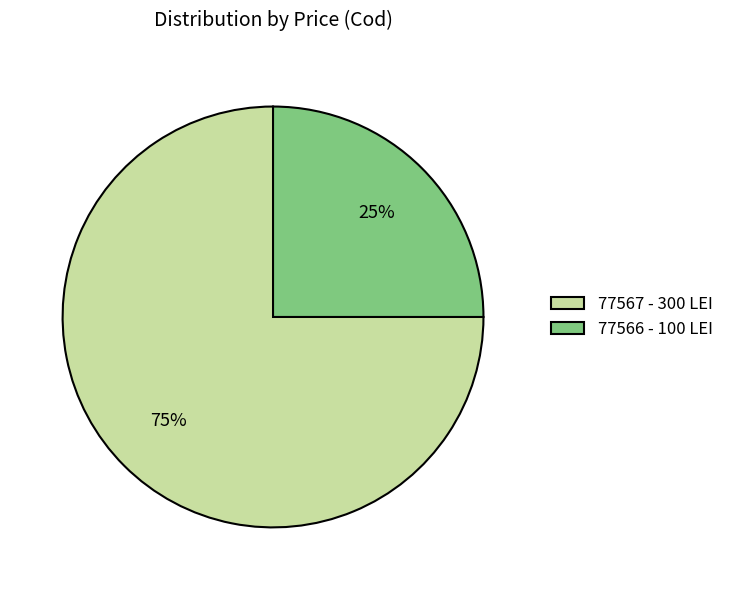

True or false: 77566 - 100 LEI accounts for 11% of the total.

False